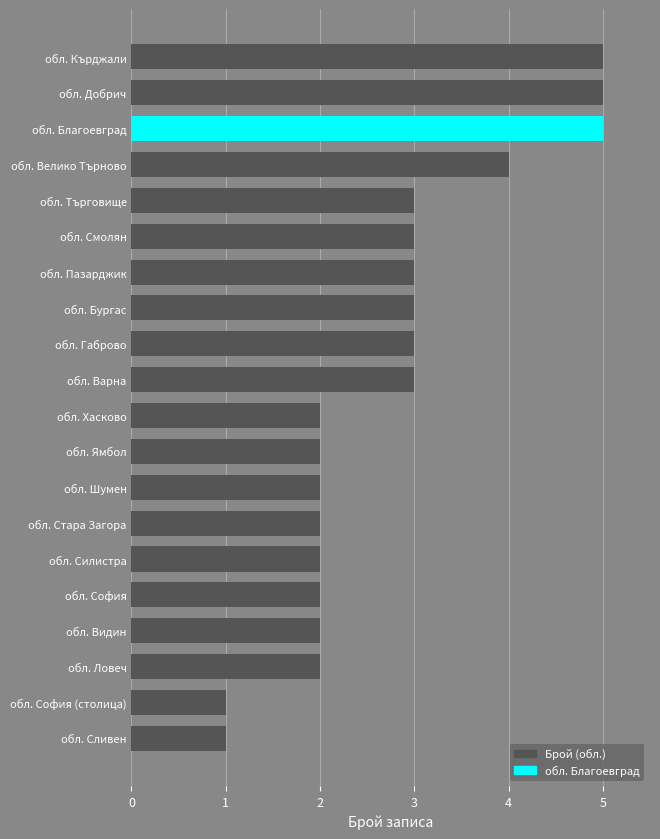

What value does the data have at обл. Велико Търново?

4